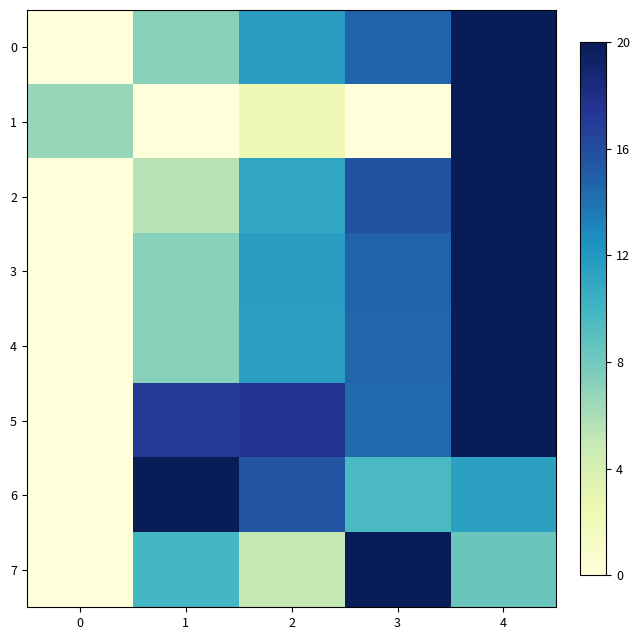

Between 1 and 2, which series saw the biggest shift?

2